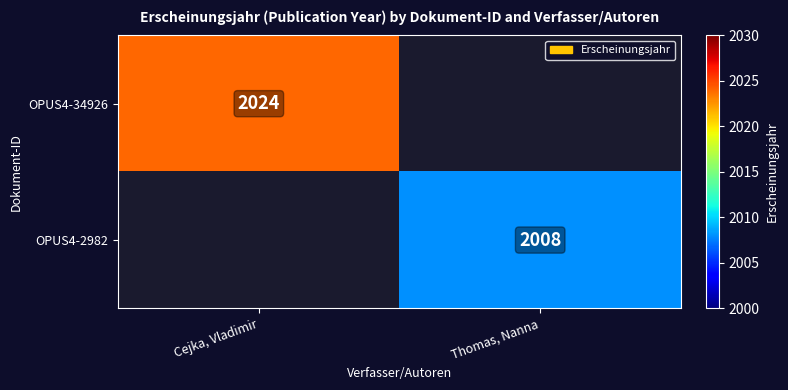

True or false: OPUS4-34926 has a value of 2024 at Cejka, Vladimir.

True